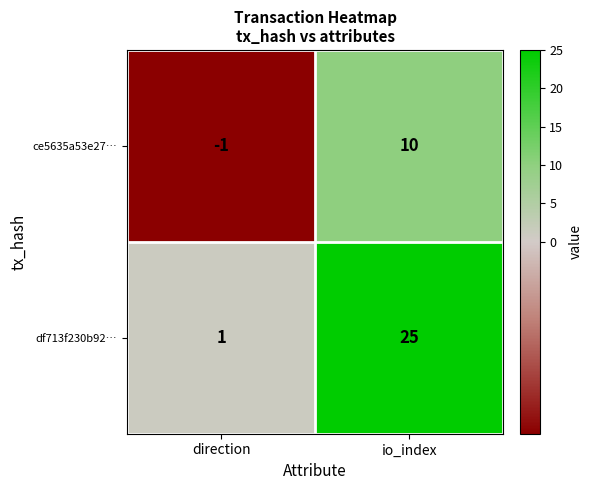

Count the number of categories in the chart.

2